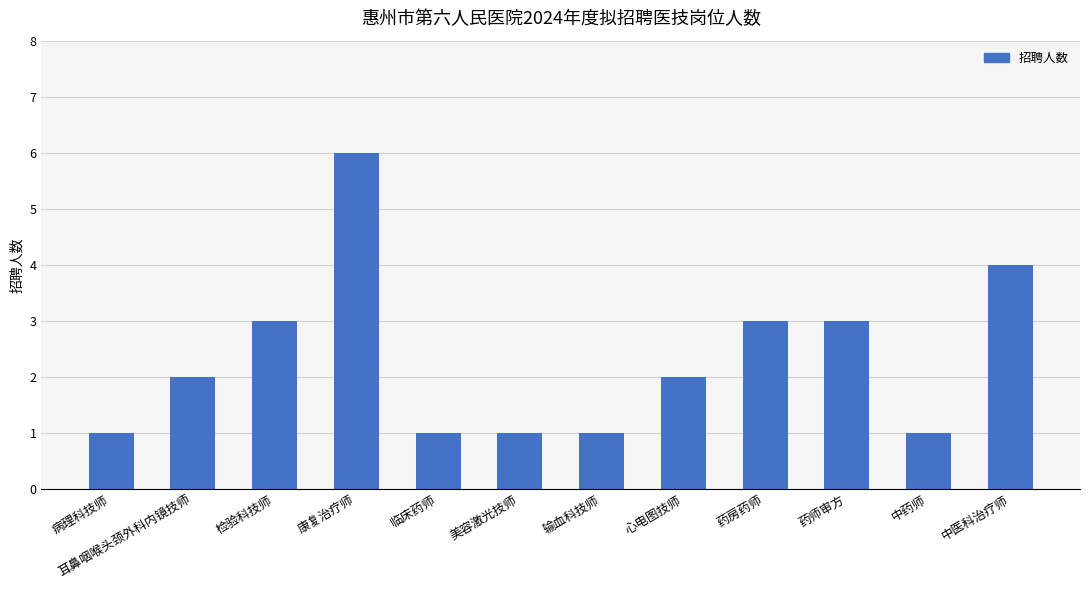

What is the label of the 5th bar from the right?

心电图技师